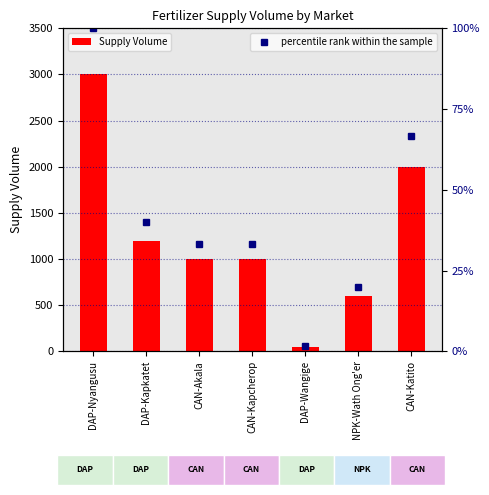

Are the bars horizontal?

No